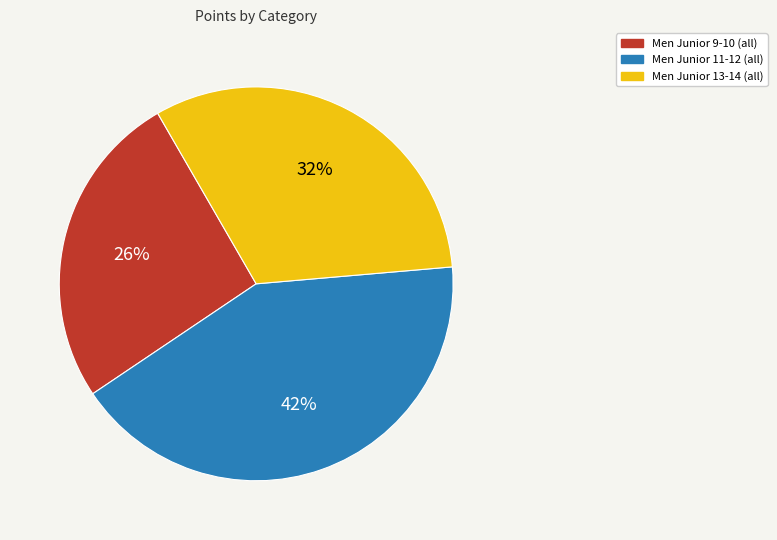

What is the ratio of the value at Men Junior 11-12 (all) to the value at Men Junior 13-14 (all)?

1.3